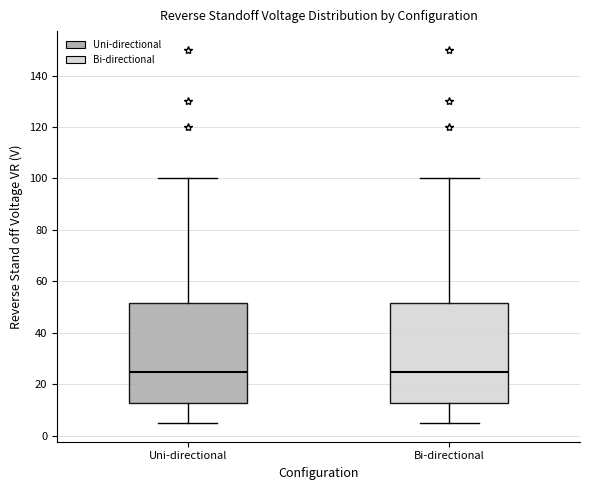

Where does the lower whisker of the box for Uni-directional end on the y-axis? The values are not printed on the chart, so give them approximately, as read against the axis.

6